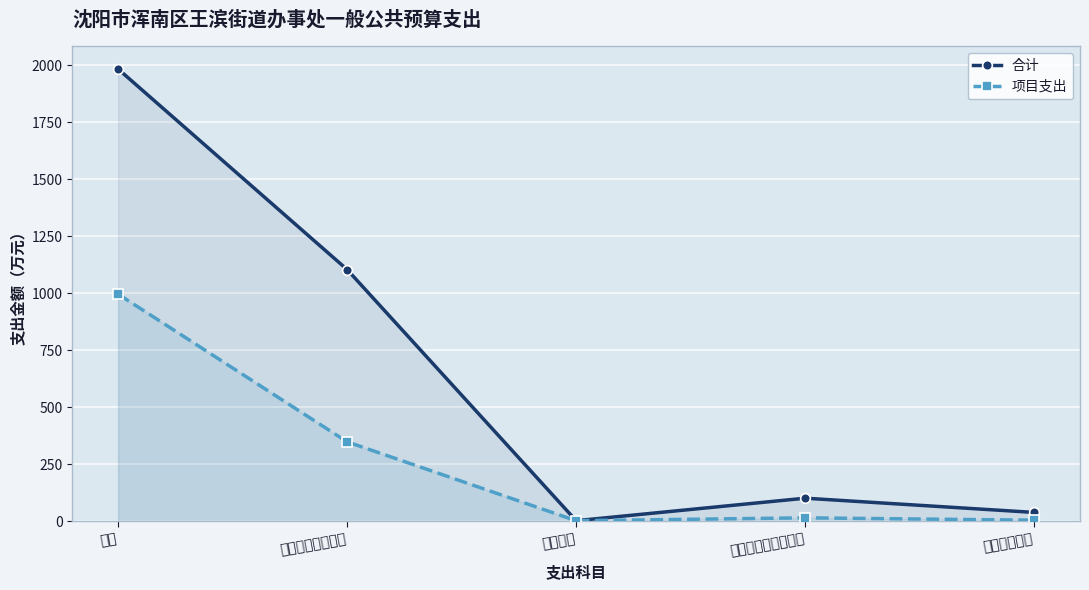

How many data points does each series have?

5